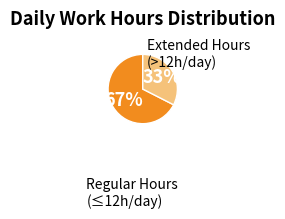

Is there a majority slice in this chart?

Yes